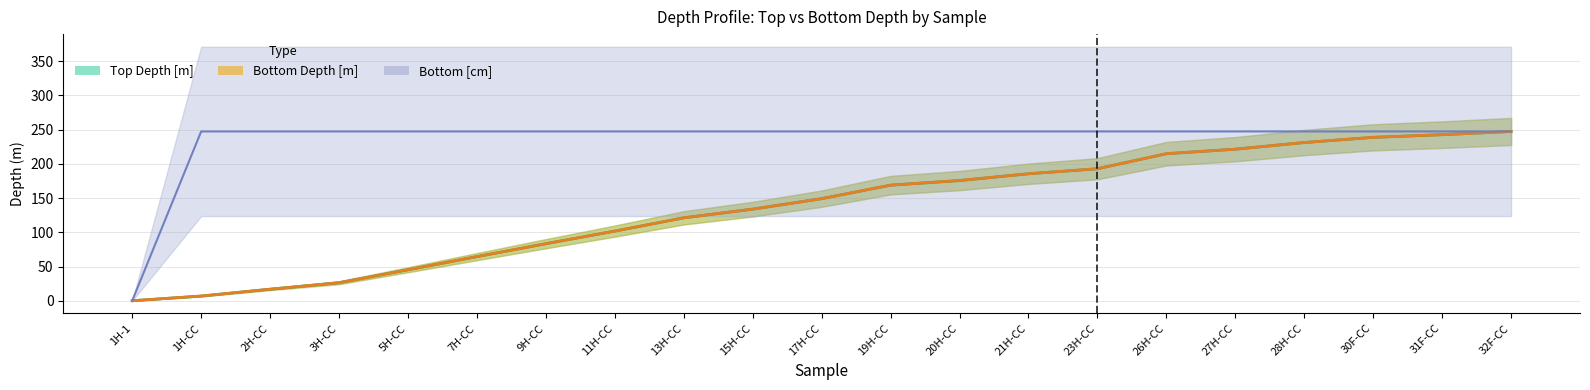

Is the value of Bottom Depth [m] at 28H-CC greater than the value of Bottom [cm] at 13H-CC?

No